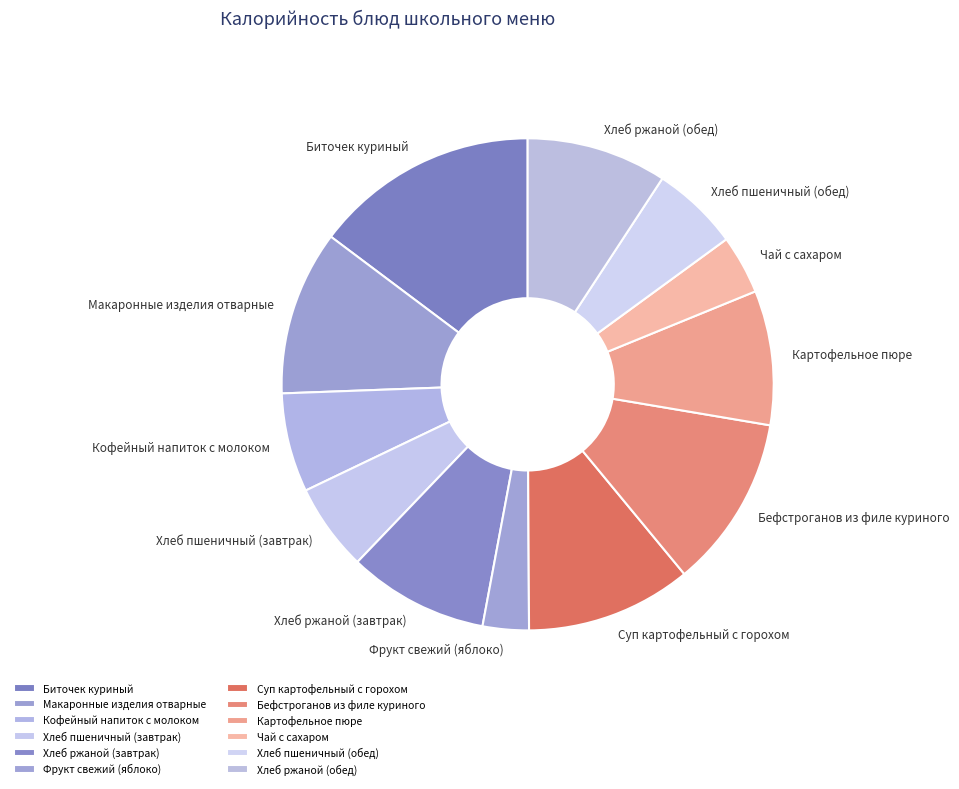

Is it true that Бефстроганов из филе куриного is 1% of the pie?

False